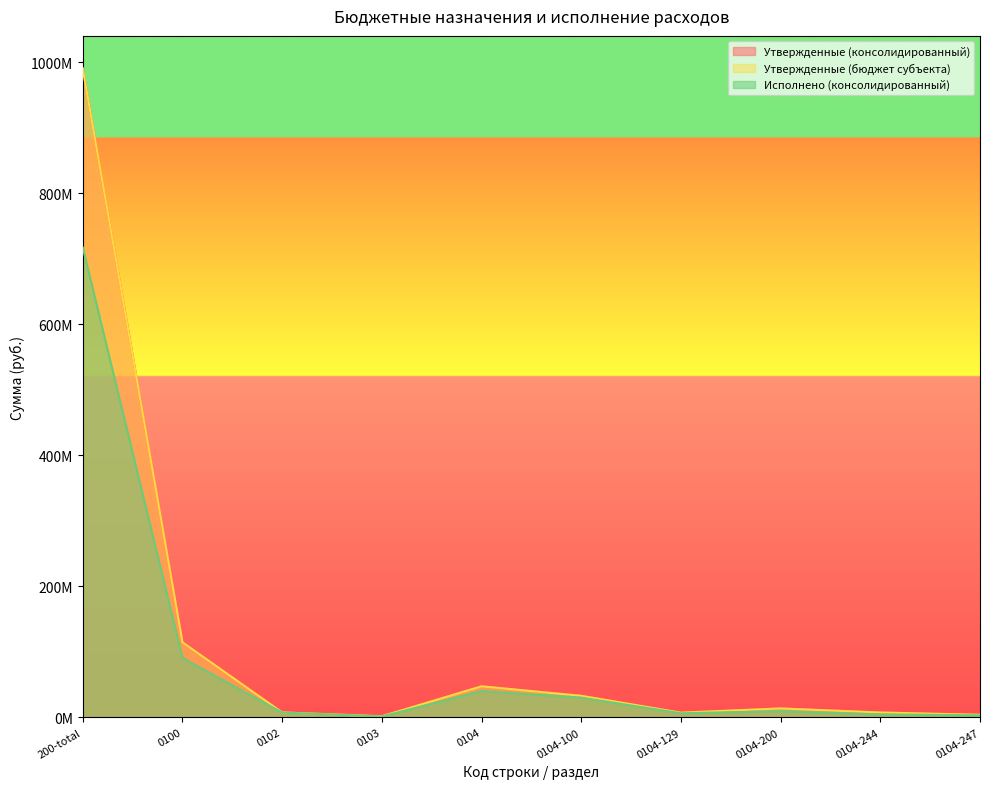

Is it true that Исполнено (консолидированный) equals 717187487.6 at 200-total?

True